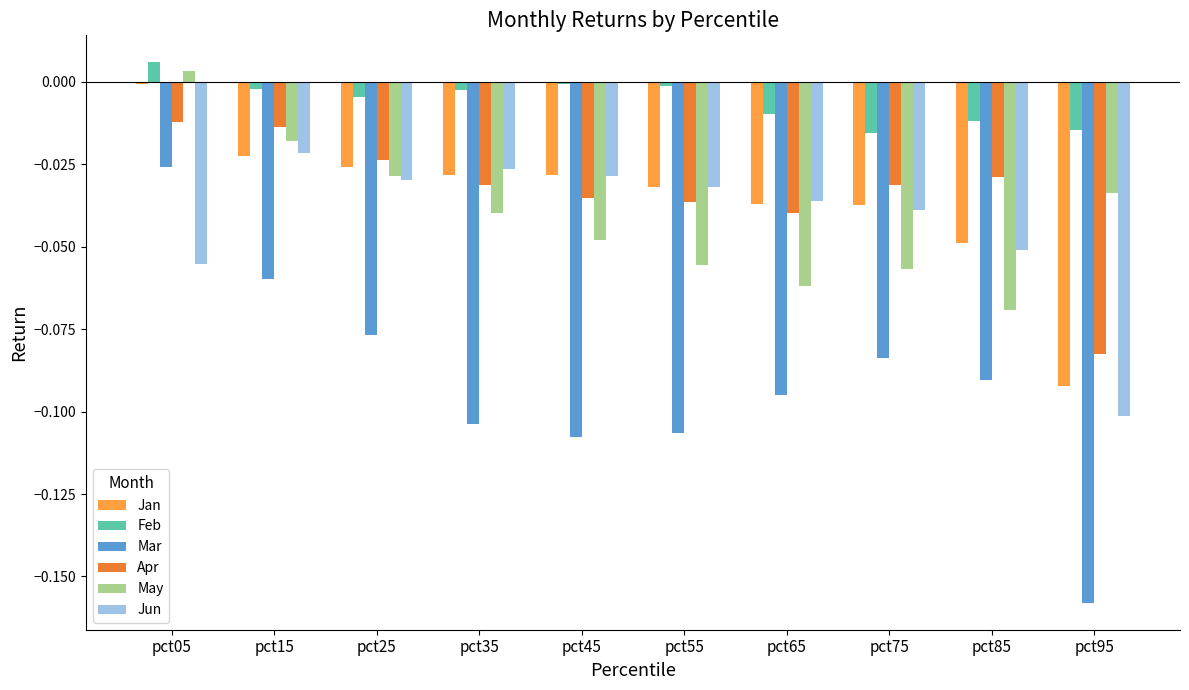

Is it true that Mar equals -0.1 at pct85?

True